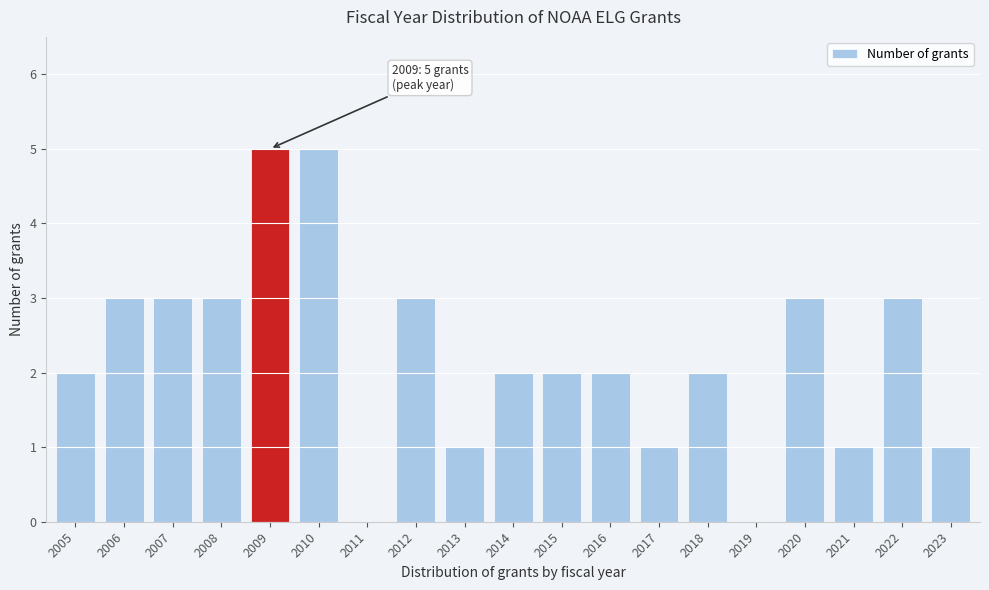

Reading left to right, list all the values displayed in this chart.

2005=2	2006=3	2007=3	2008=3	2009=5	2010=5	2011=0	2012=3	2013=1	2014=2	2015=2	2016=2	2017=1	2018=2	2019=0	2020=3	2021=1	2022=3	2023=1